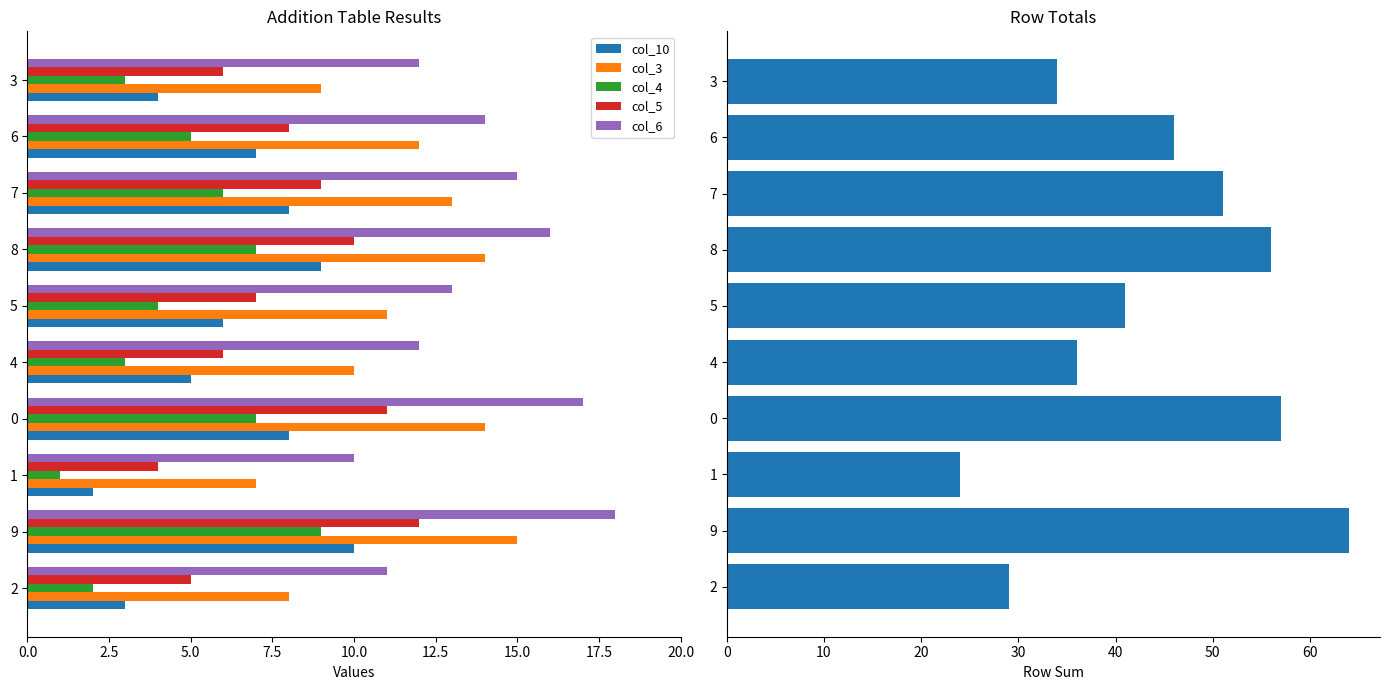

How many data points in col_10 are above 7?

4